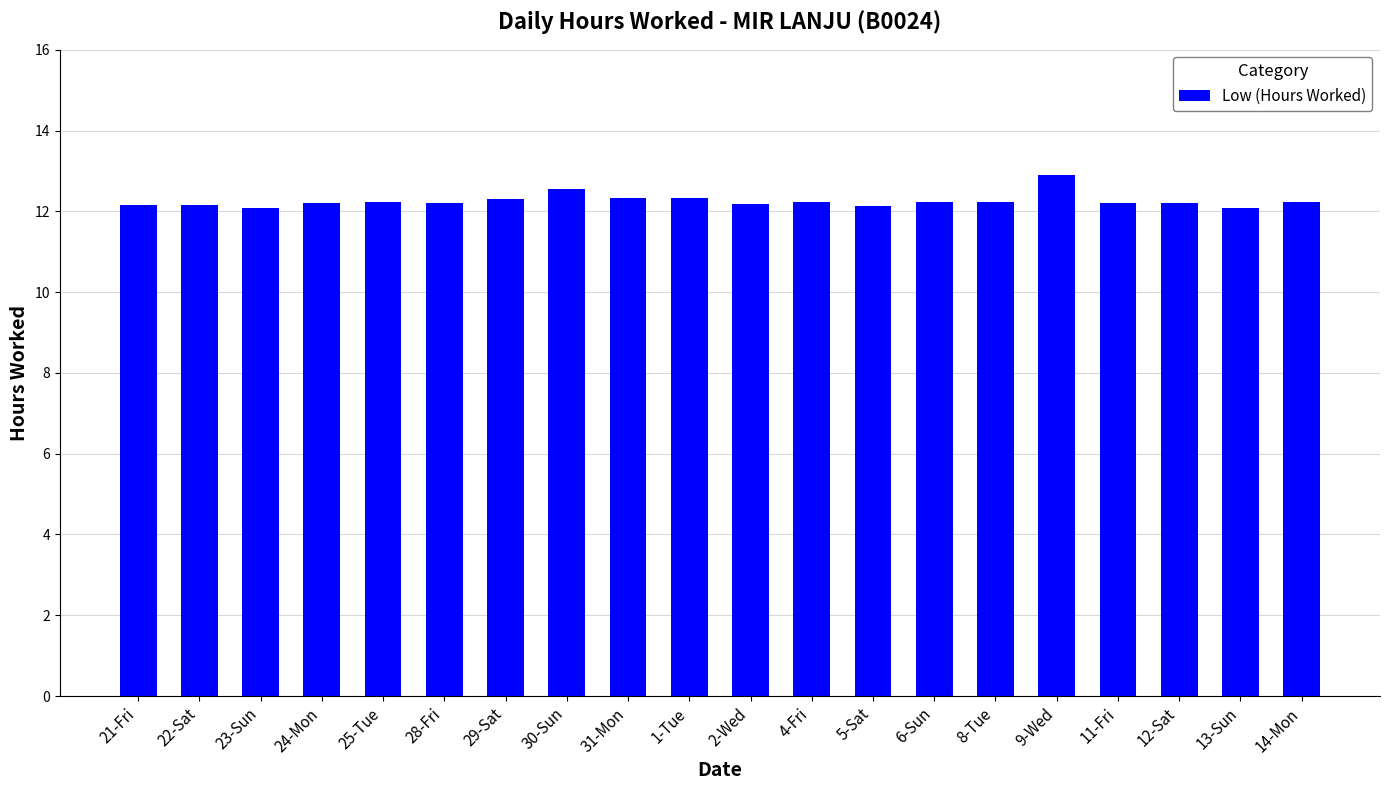

What value does the data have at 30-Sun?

12.5